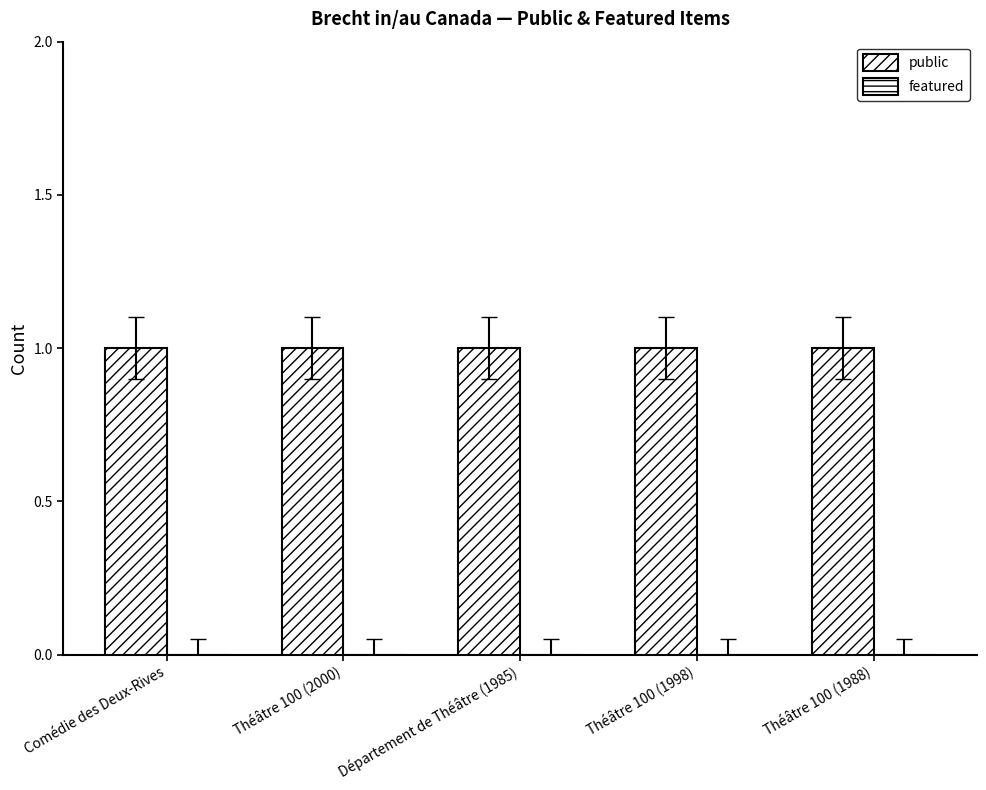

At how many categories does at least one series exceed 0?

5